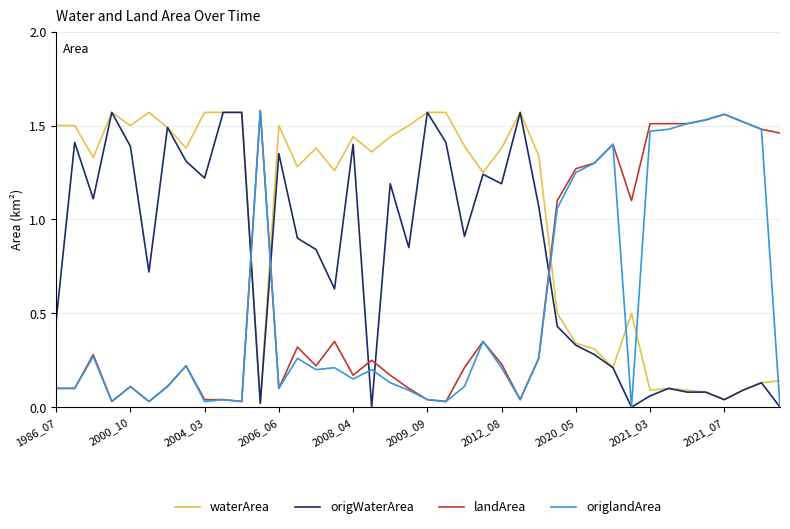

List the series in order of their overall mean, highest first.

waterArea, origWaterArea, landArea, origlandArea